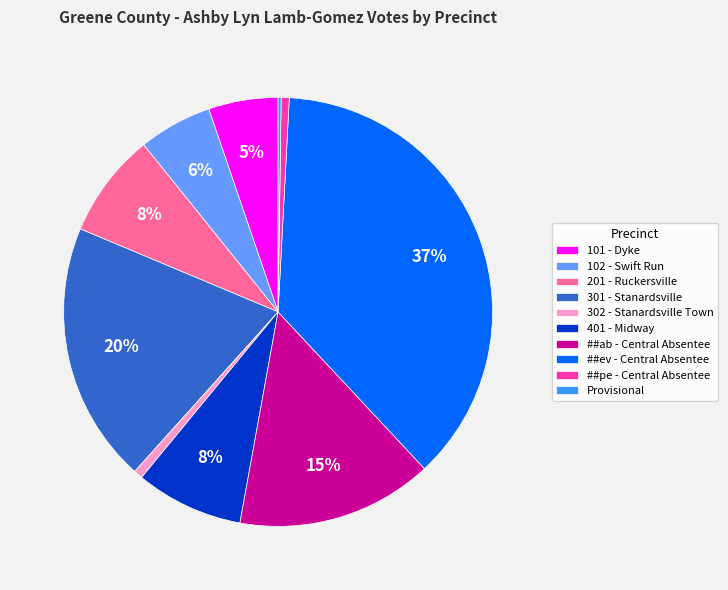

What percentage is the 301 - Stanardsville slice, to the nearest percent?

20%